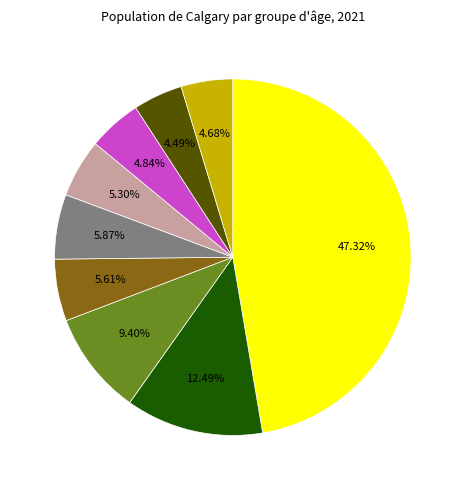

Is there any slice that represents more than half of the pie?

No